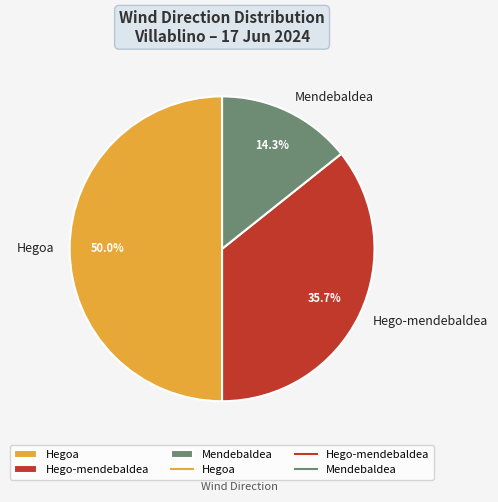

Do Hego-mendebaldea and Hegoa together represent more than half of the pie?

Yes